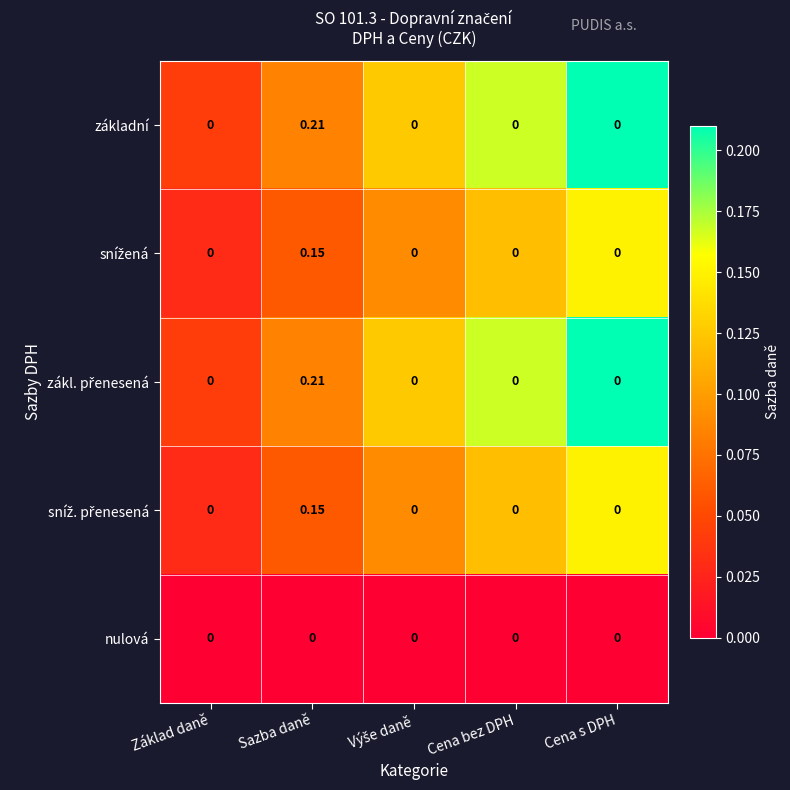

At which category does the chart reach its peak across all series?

Sazba daně